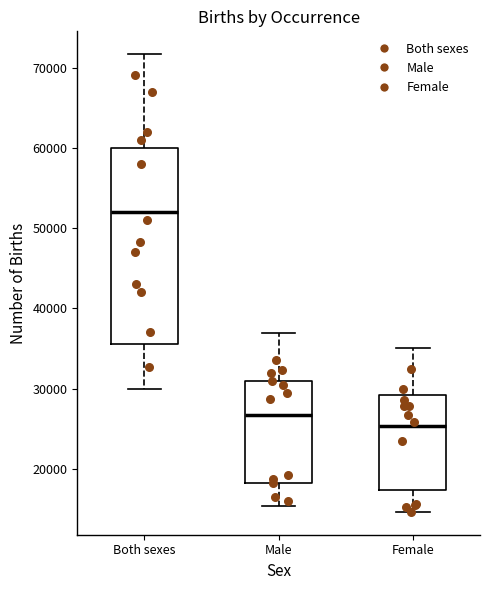

Reading left to right, read every box against the y-axis: the position of its median line, the range the box covers, and the ends of its whiskers. The values are not printed on the chart, so give them approximately, as read against the axis.

Both sexes: median 52000, box 36000 to 60000, whiskers 30000 to 72000
Male: median 27000, box 18000 to 31000, whiskers 15000 to 37000
Female: median 25000, box 17000 to 29000, whiskers 15000 to 35000